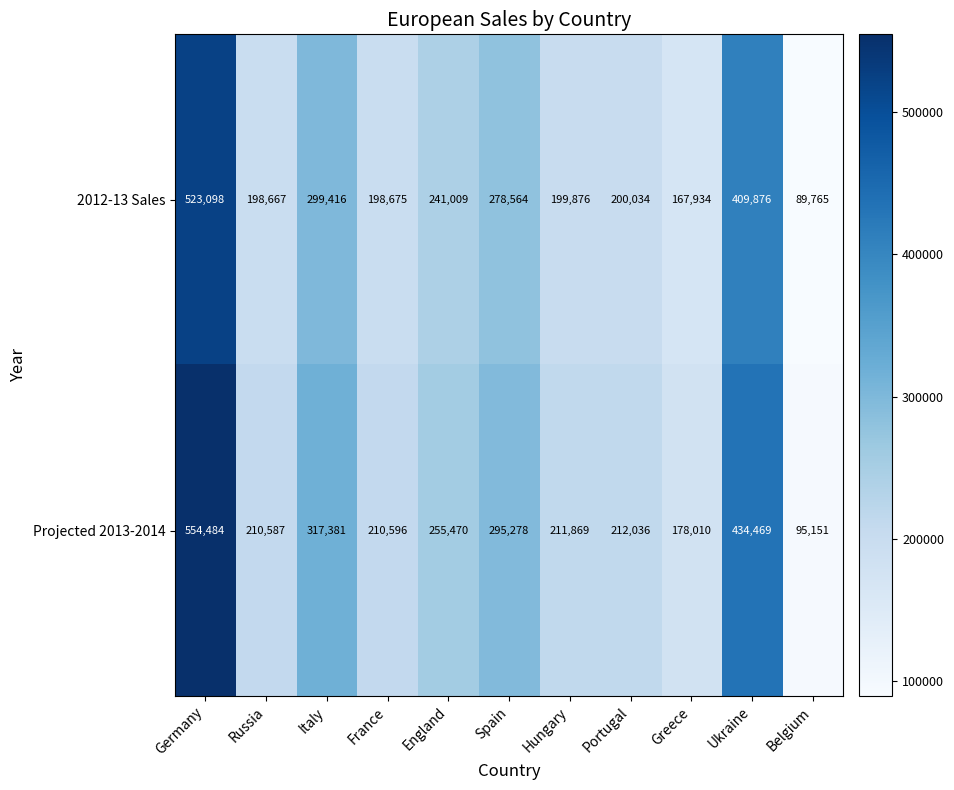

The value of 2012-13 Sales at Ukraine is 409876. True or false?

True